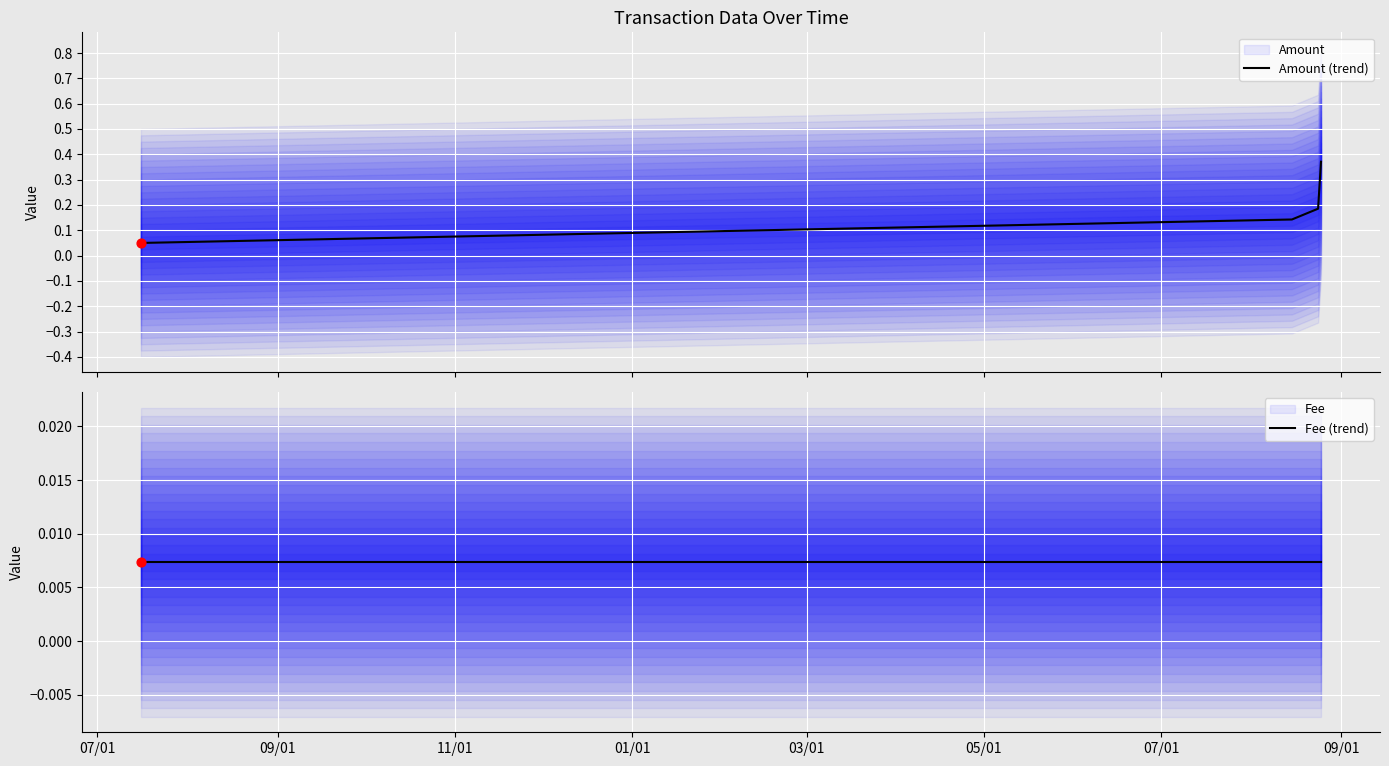

Which series reaches the minimum Y coordinate?

Fee (trend)